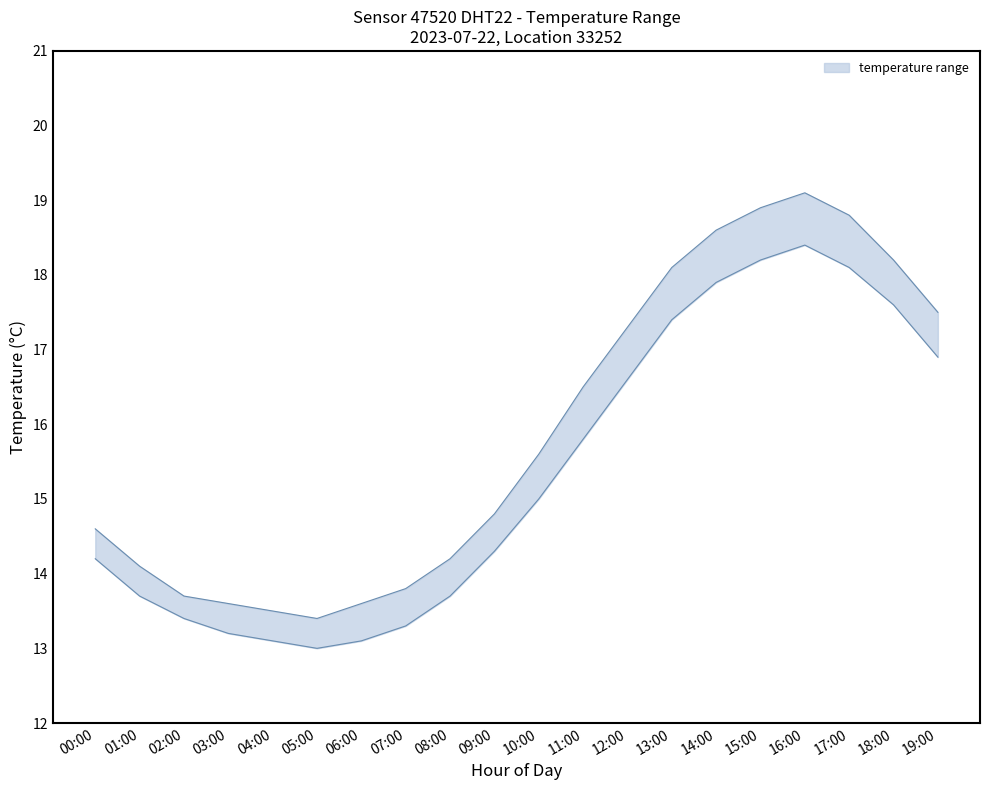

What is the difference between the second highest and minimum values in the temperature_upper series?

5.5